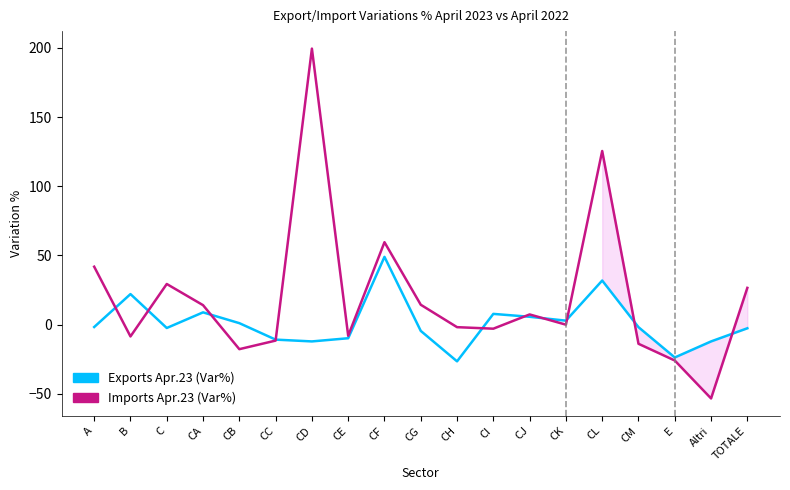

What is the minimum value for Imports Apr.23 (Var%)?

-53.3